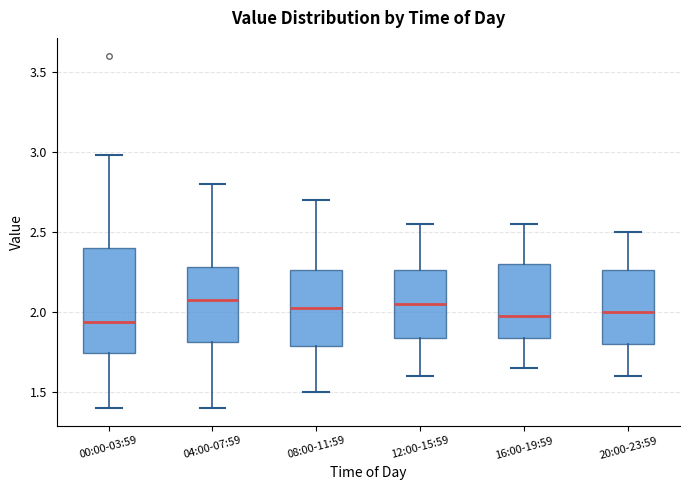

Which box is the tallest, from its lower edge to its upper edge?

00:00-03:59